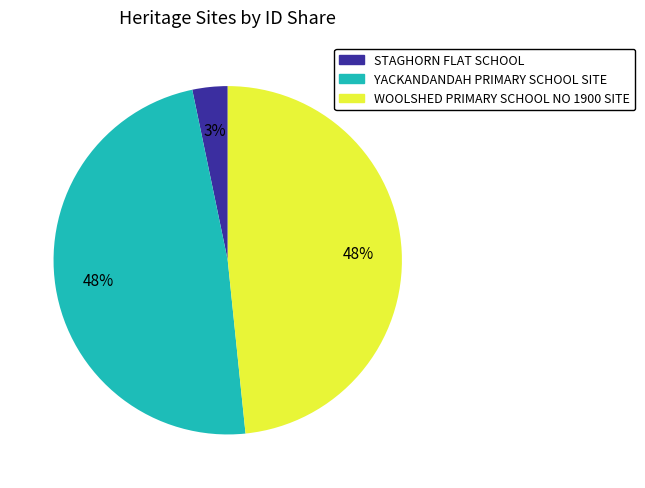

Do STAGHORN FLAT SCHOOL and WOOLSHED PRIMARY SCHOOL NO 1900 SITE together represent more than half of the pie?

Yes